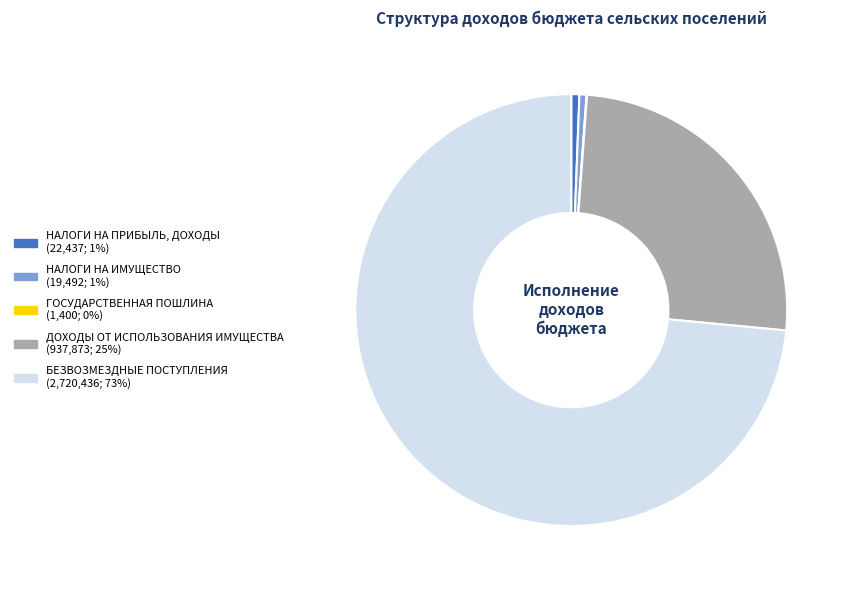

Which slice is the largest?

БЕЗВОЗМЕЗДНЫЕ ПОСТУПЛЕНИЯ